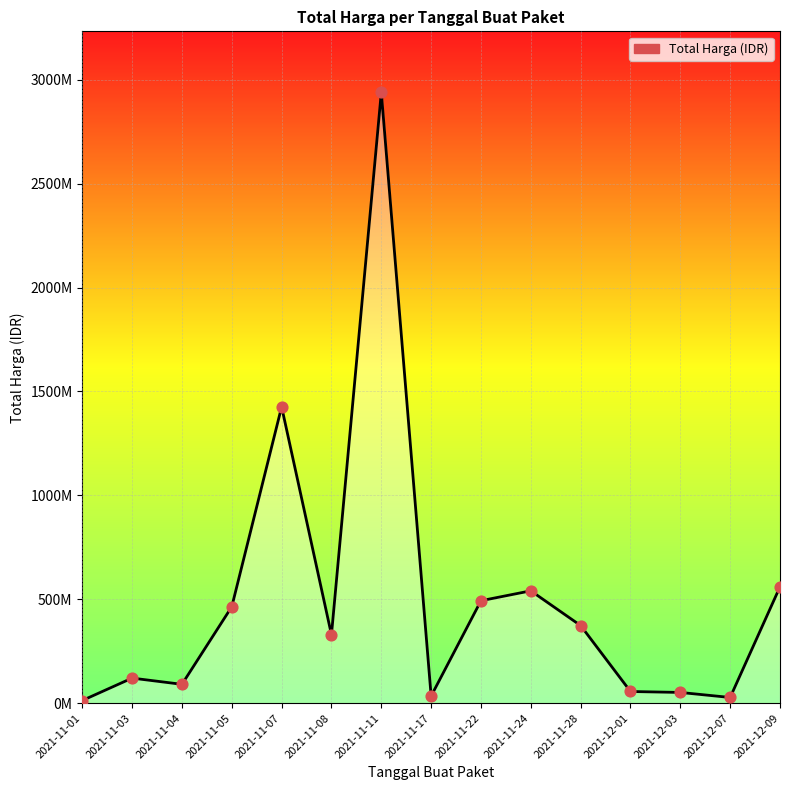

What is the change in value from 2021-11-28 to 2021-12-09?

+186567000